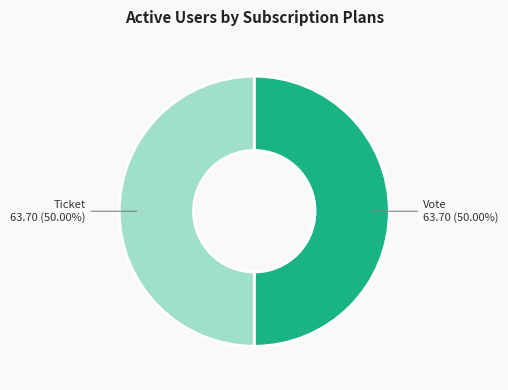

How many segments does this pie chart have?

2